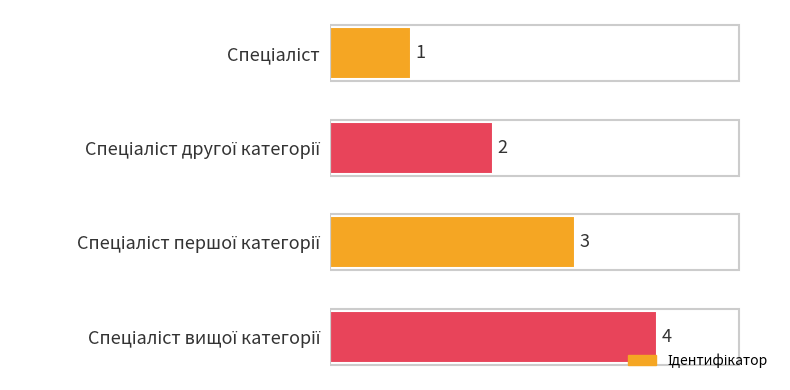

What is the sum of all values?

10